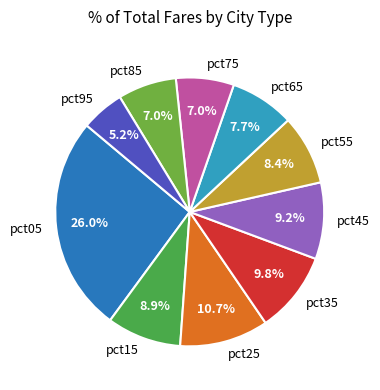

To the nearest percent, what portion does pct55 represent?

8%